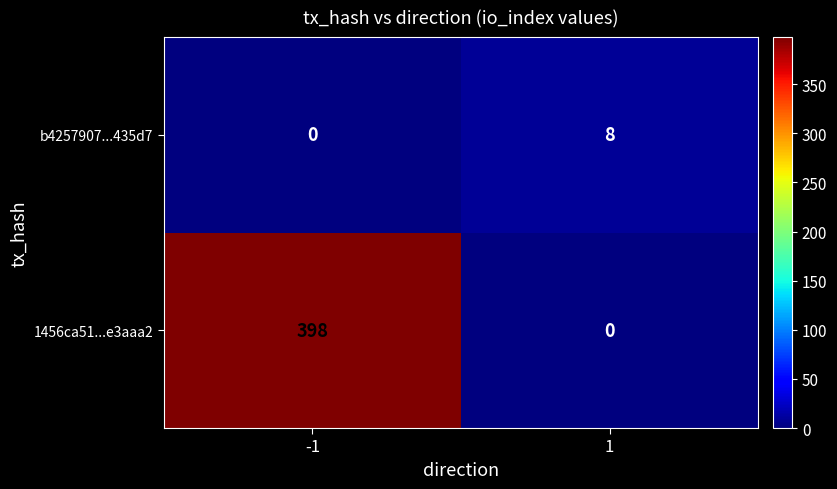

Rank the series by their average value, from highest to lowest.

1456ca51...e3aaa2, b4257907...435d7